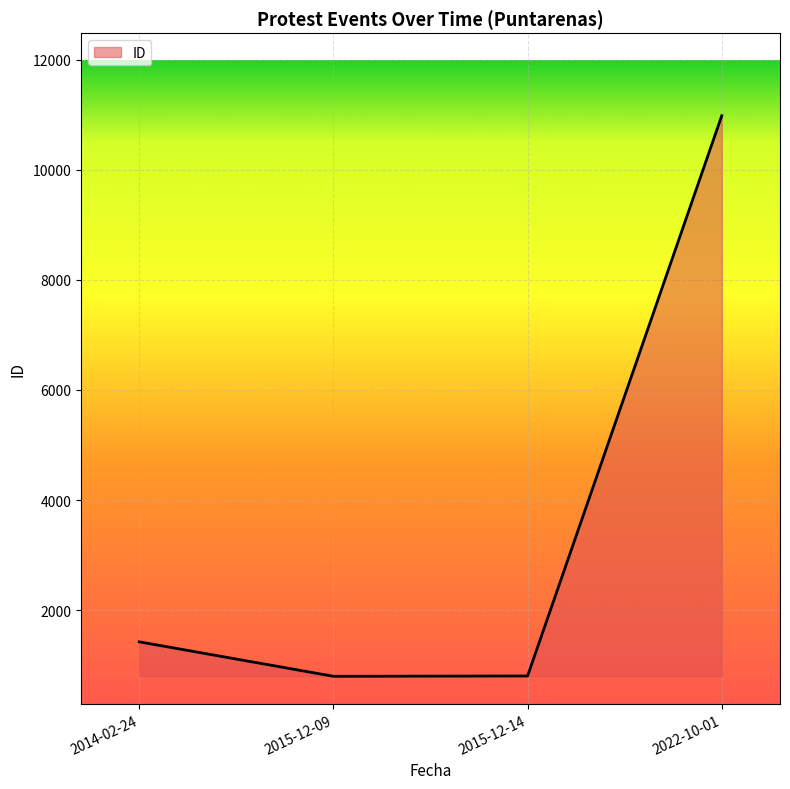

What is the sum of the values at 2014-02-24 and 2015-12-14?

2228